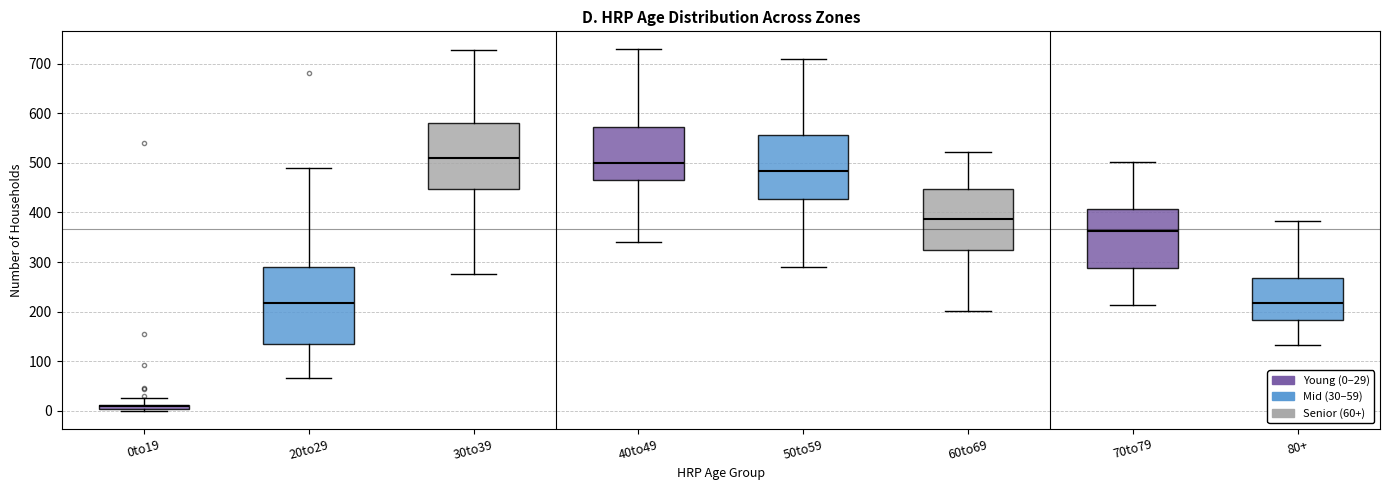

Comparing the boxes themselves (not the whiskers), which one is the tallest?

20to29